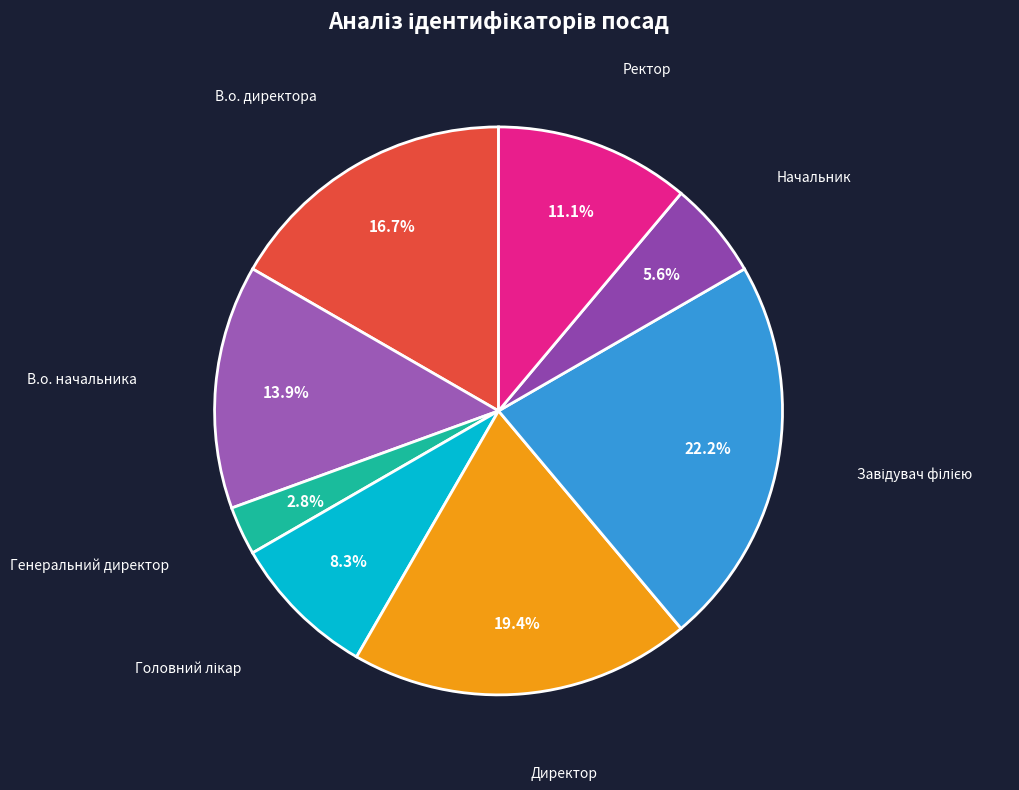

What portion of the pie excludes Директор?

80.6%